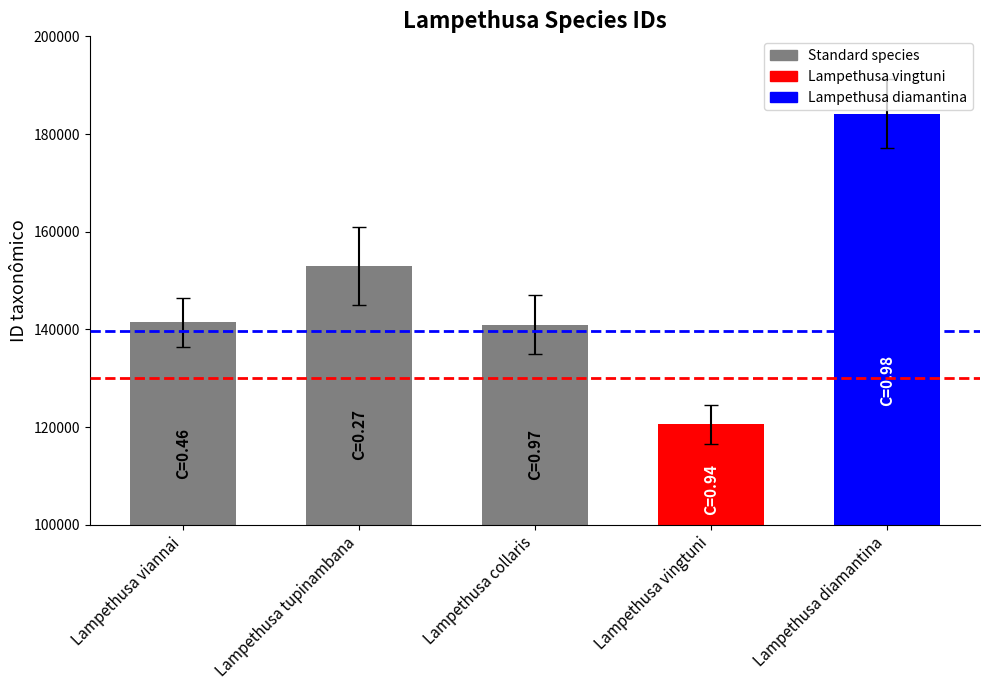

What is the label of the 2nd bar from the left?

Lampethusa tupinambana